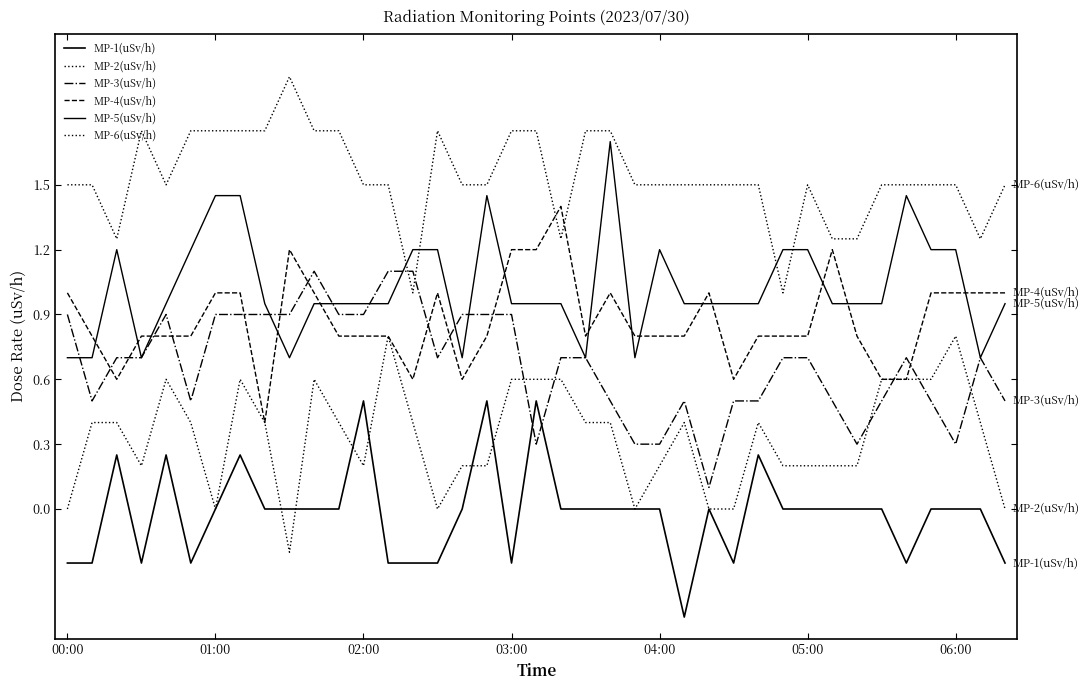

How many interior local valleys does the MP-2(uSv/h) series have?

6